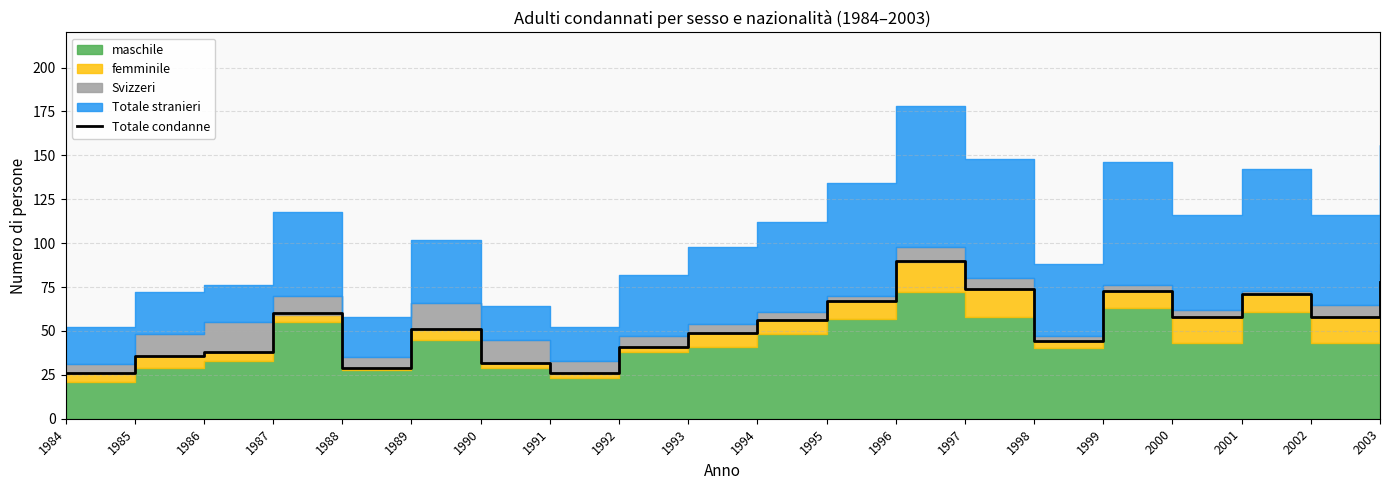

What is the value of the 17th point from the left?

58